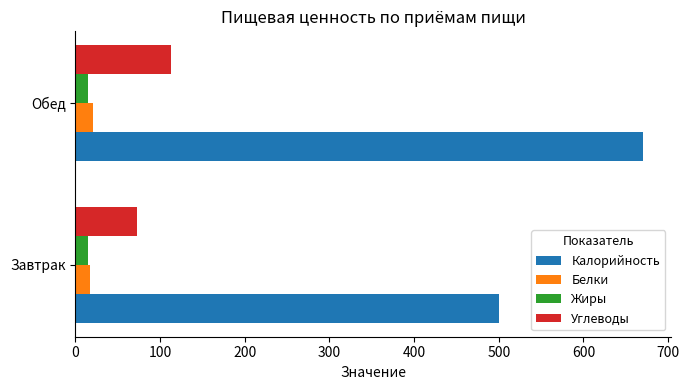

At which category is the sum across all series the highest?

Обед